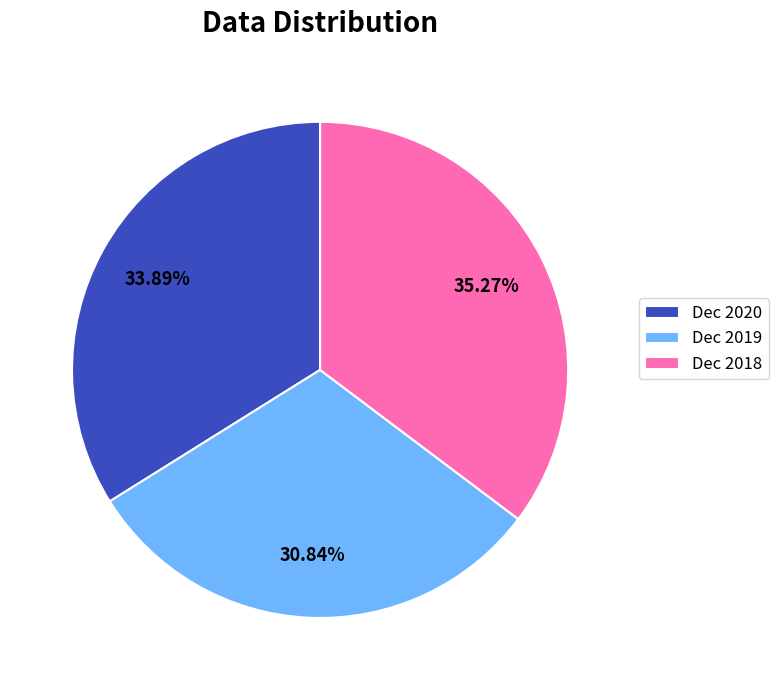

How many slices are in this pie chart?

3